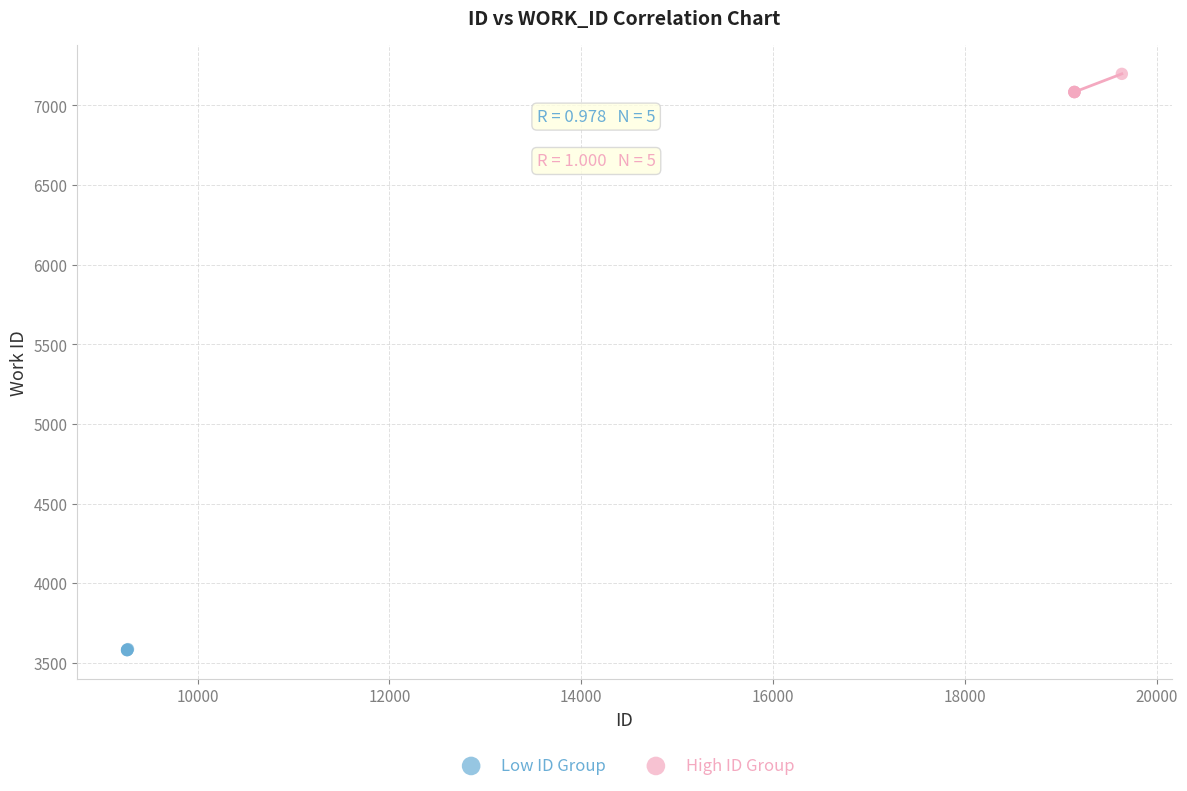

Which series has the widest spread of Y values?

High ID Group